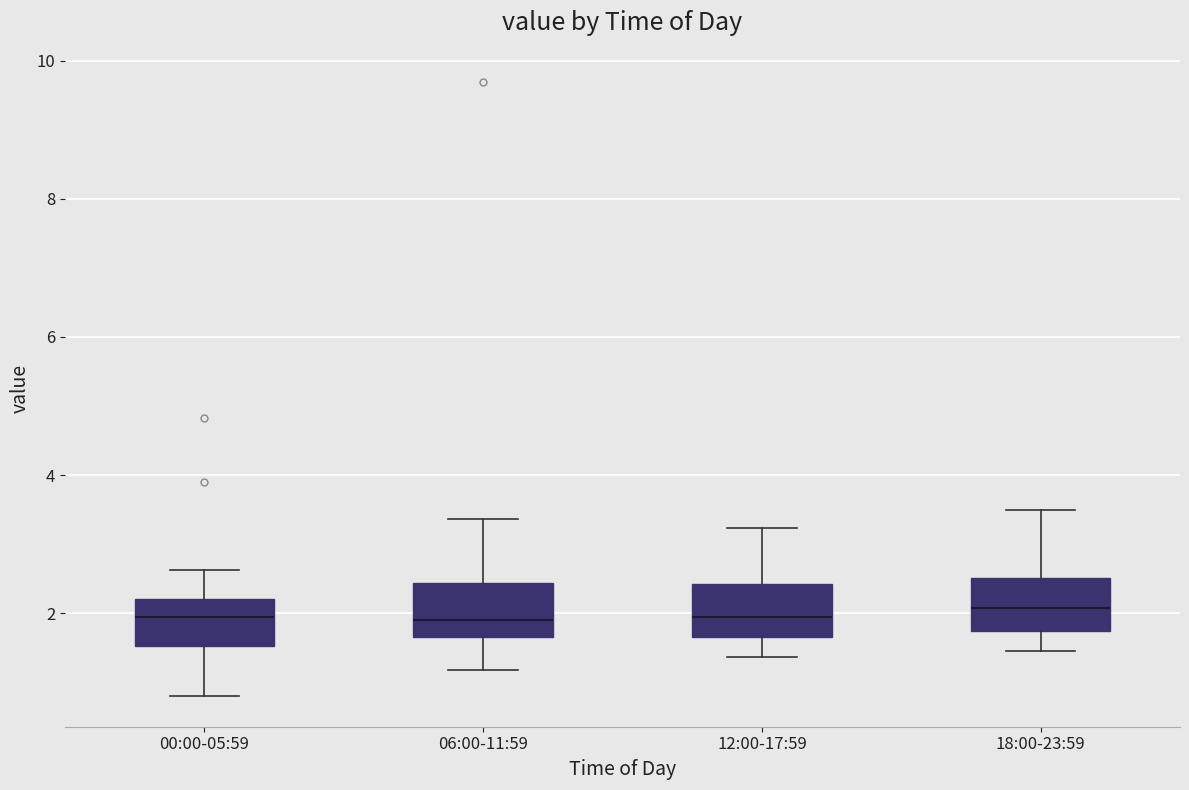

Where does the upper whisker of the box for 12:00-17:59 end on the y-axis? The values are not printed on the chart, so give them approximately, as read against the axis.

3.2